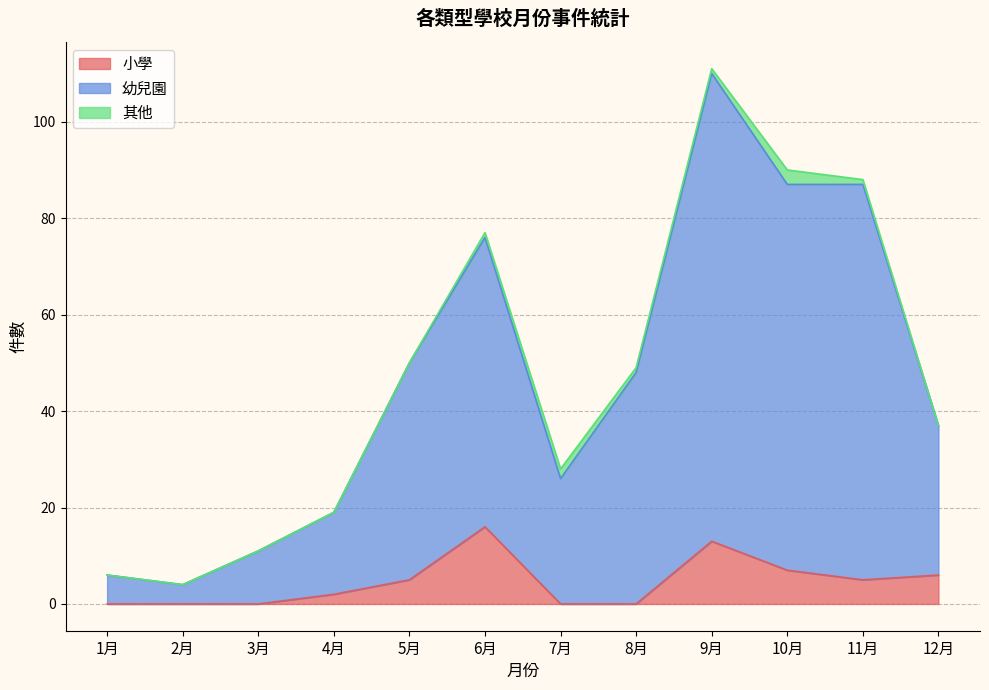

Where does the 幼兒園 series first go above 49?

5月